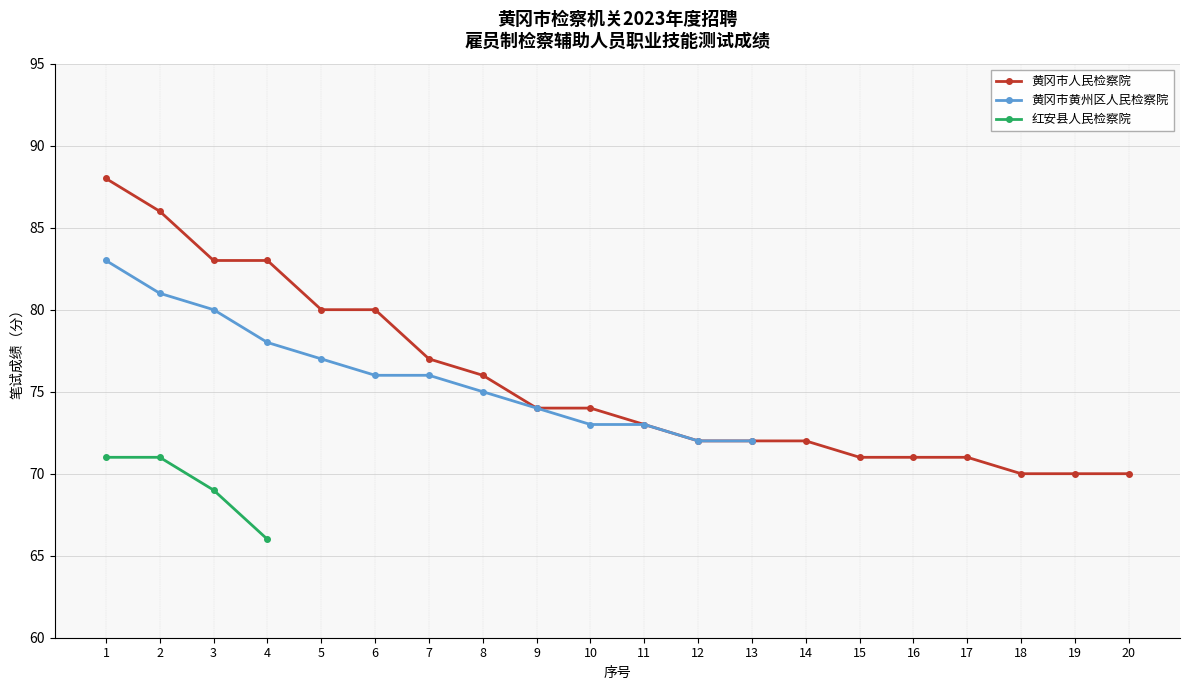

Is it true that 黄冈市人民检察院 equals 72 at 12?

True